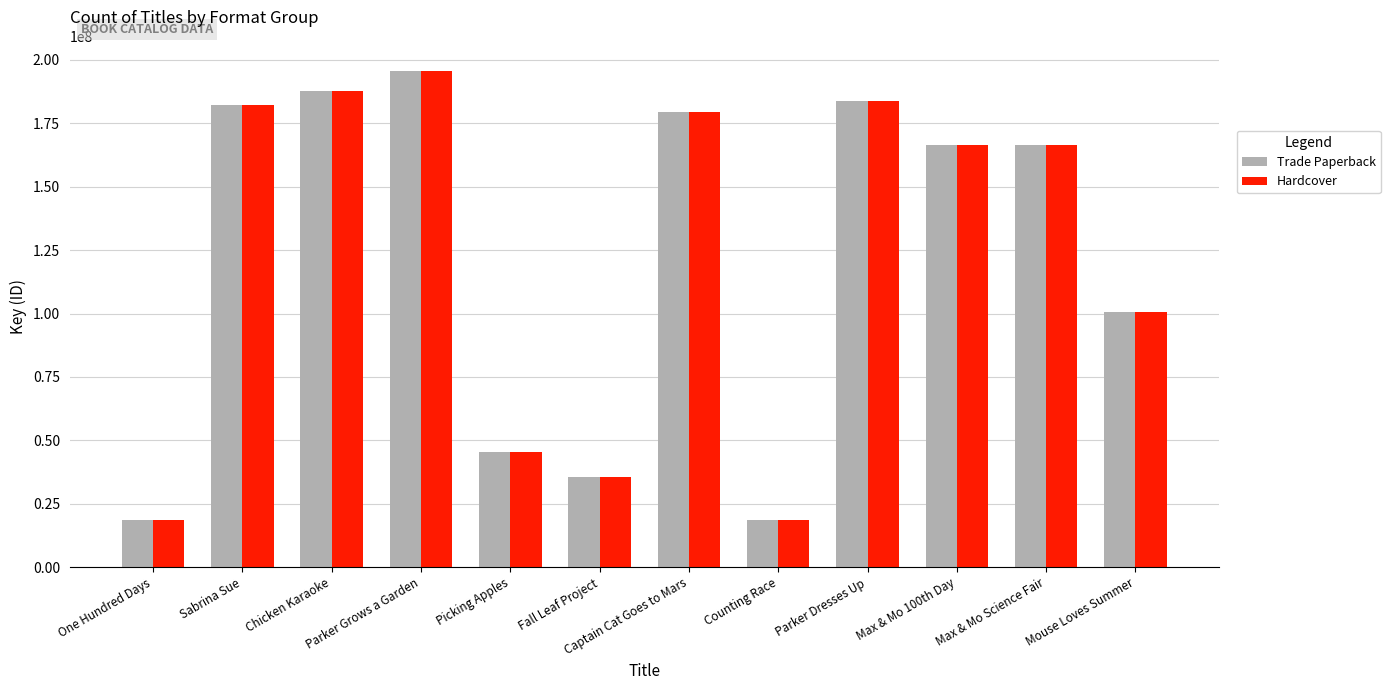

What are all the series names shown in the legend?

Trade Paperback, Hardcover